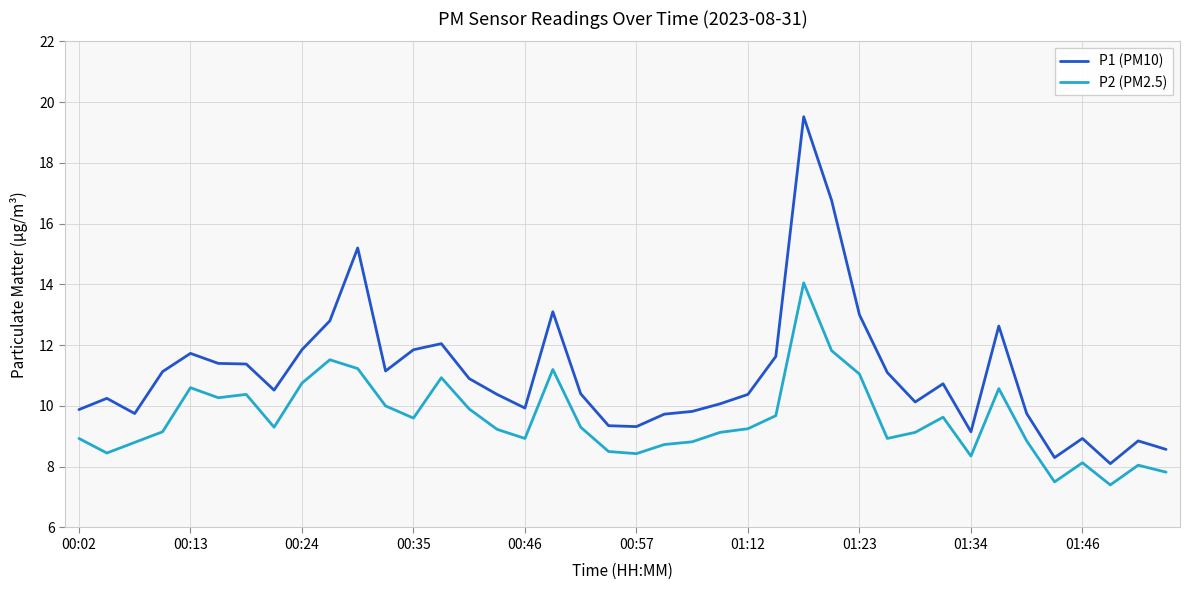

What is the highest value of the P1 (PM10) series?

19.5